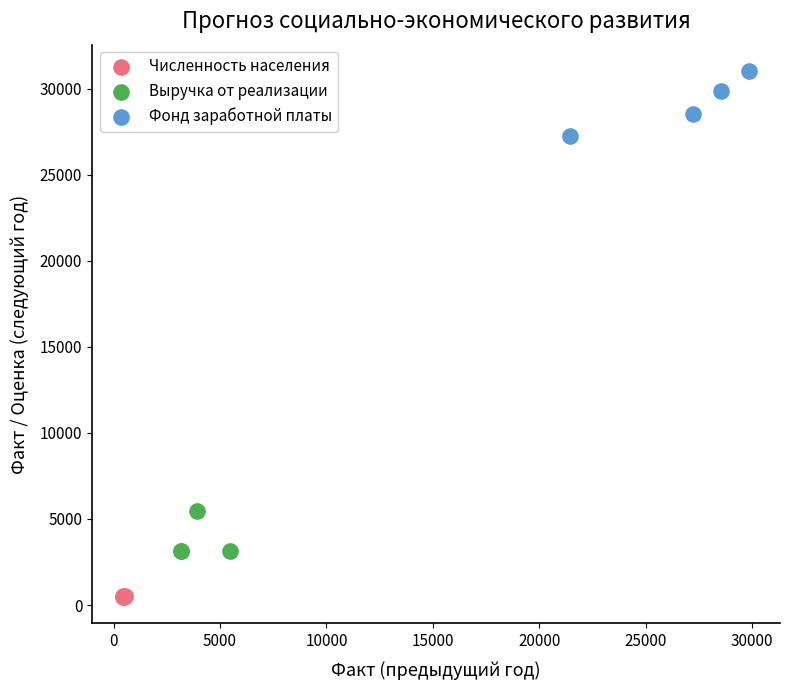

Which series reaches the minimum Y coordinate?

Численность населения